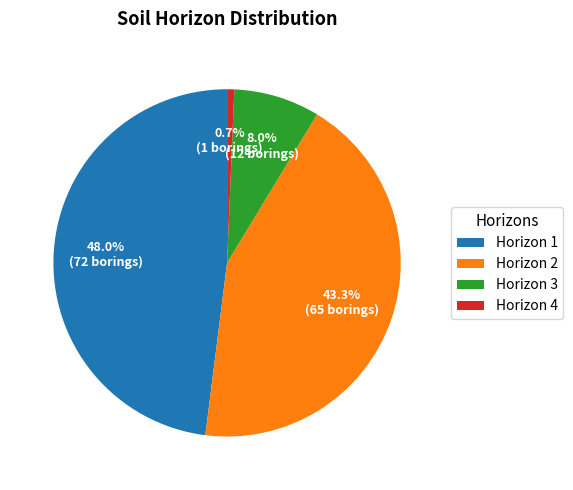

How many slices are in this pie chart?

4